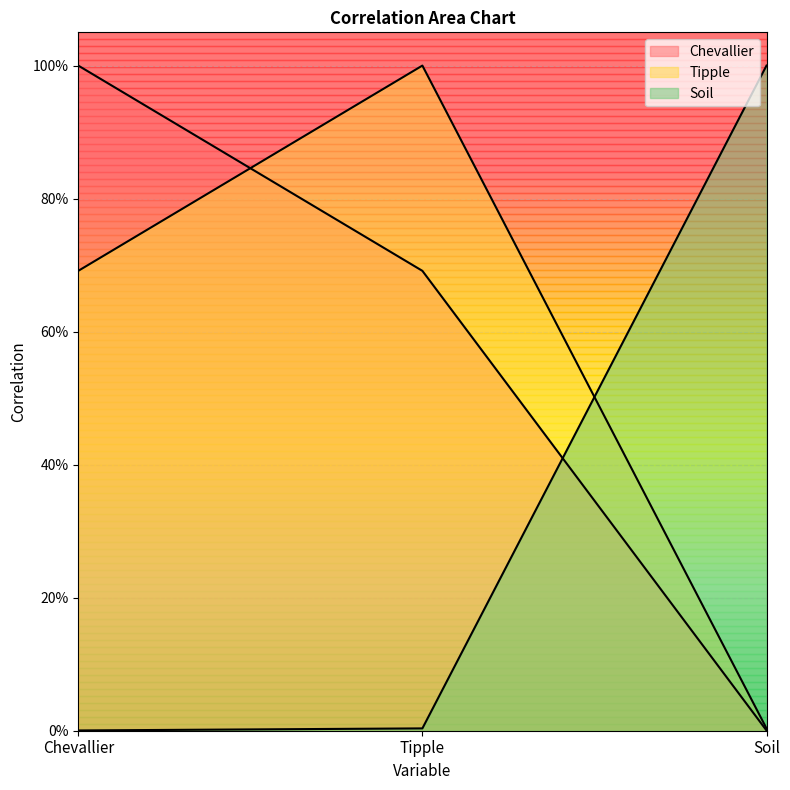

True or false: Tipple has a value of 1.5 at Tipple.

False